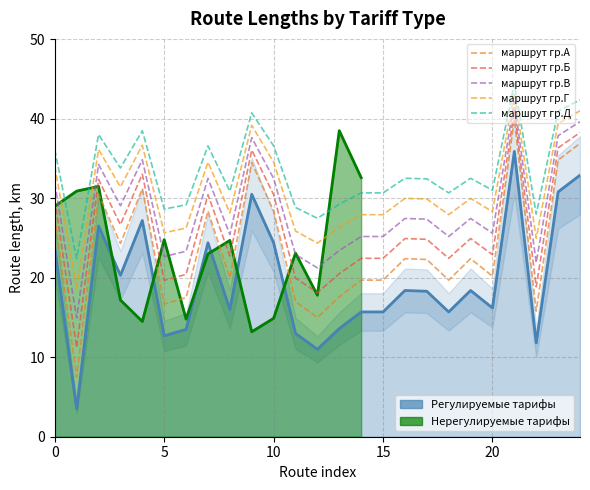

Which series changed the most between 10 and 8?

маршрут гр.А